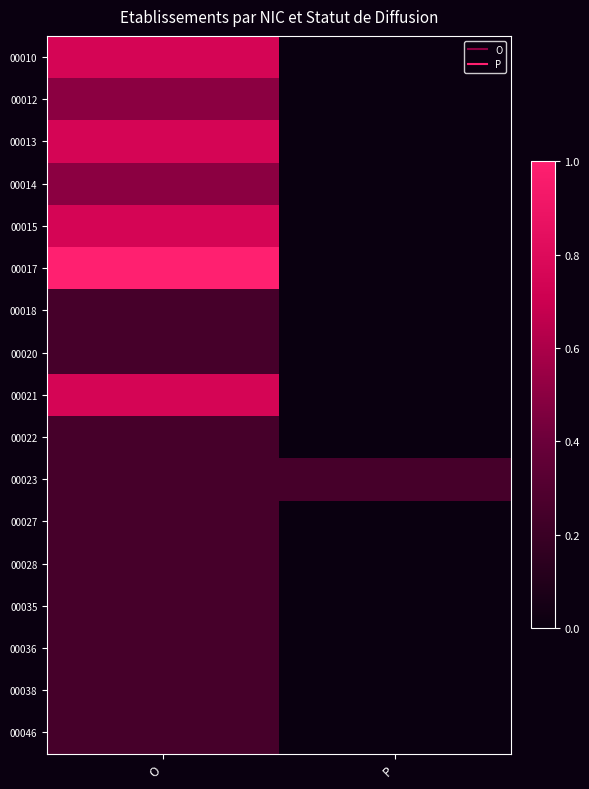

Reading right to left, what are all the values shown in this chart?

00010: P=0.0	O=0.8
00012: P=0.0	O=0.5
00013: P=0.0	O=0.8
00014: P=0.0	O=0.5
00015: P=0.0	O=0.8
00017: P=0.0	O=1.0
00018: P=0.0	O=0.2
00020: P=0.0	O=0.2
00021: P=0.0	O=0.8
00022: P=0.0	O=0.2
00023: P=0.2	O=0.2
00027: P=0.0	O=0.2
00028: P=0.0	O=0.2
00035: P=0.0	O=0.2
00036: P=0.0	O=0.2
00038: P=0.0	O=0.2
00046: P=0.0	O=0.2